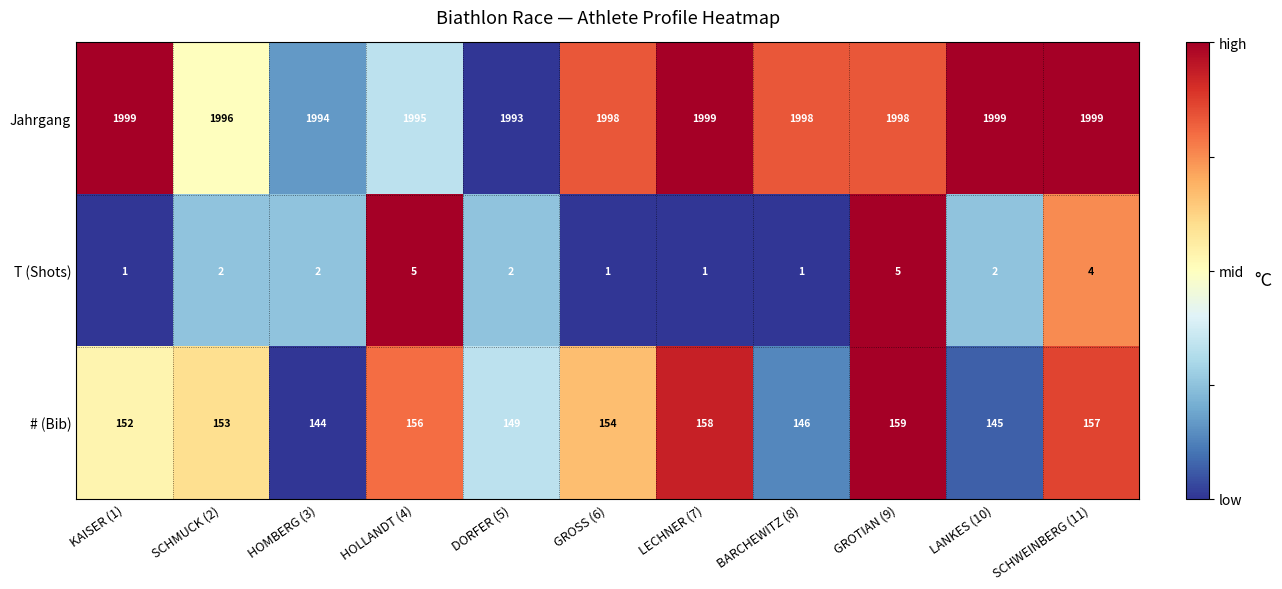

Rank the series at KAISER (1) from lowest to highest value.

T (Shots), # (Bib), Jahrgang